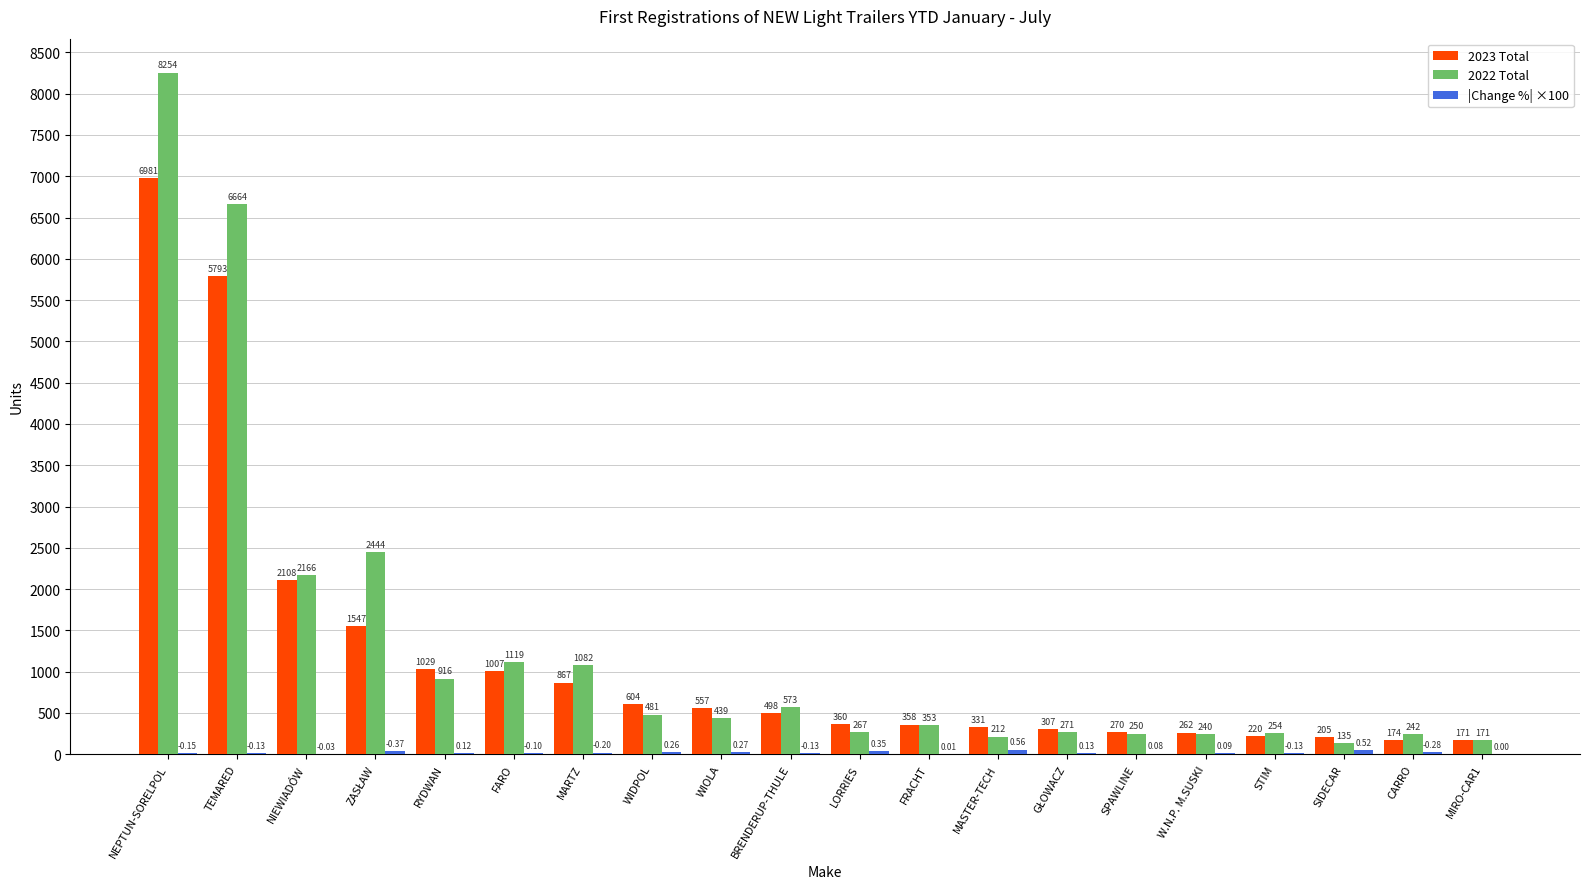

The 2023 Total series shows 1793.0 at NEPTUN-SORELPOL. True or false?

False